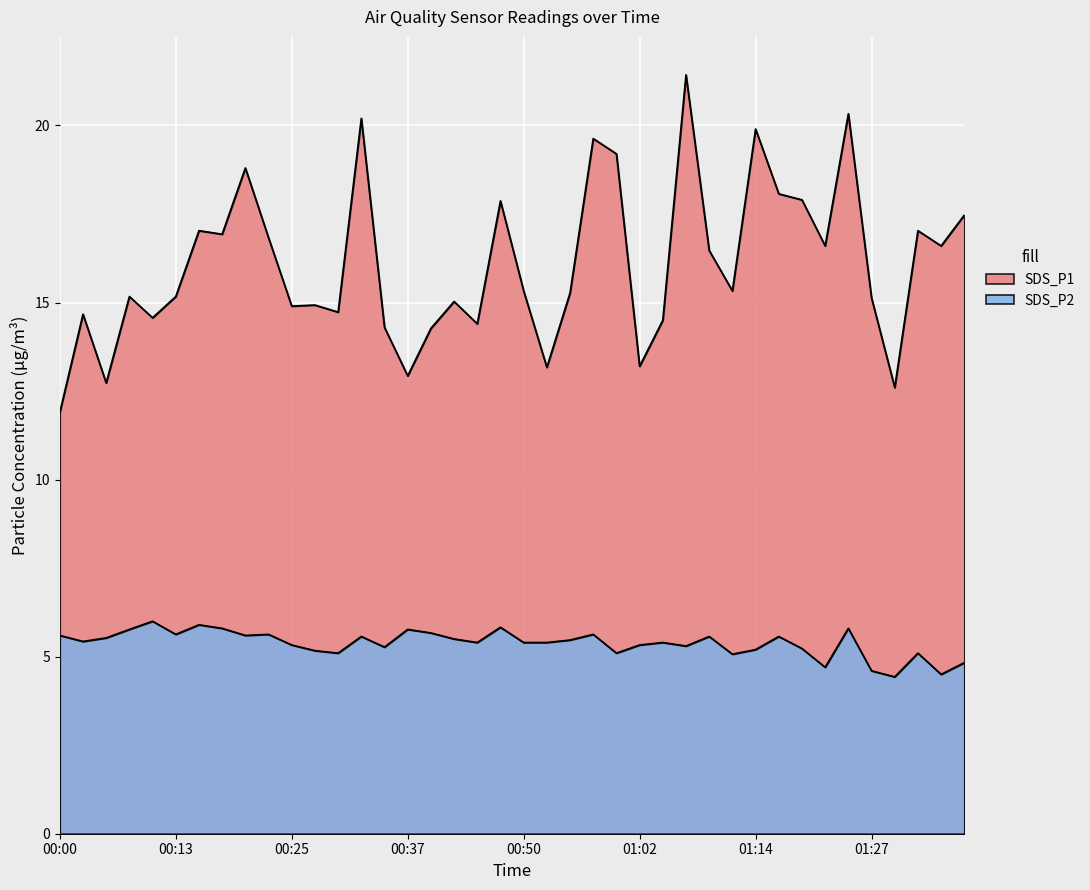

Reading left to right, list all the values displayed in this chart.

SDS_P1: 11.9	14.7	12.7	15.2	14.6	15.2	17.0	16.9	18.8	16.8	14.9	14.9	14.7	20.2	14.3	12.9	14.3	15.0	14.4	17.9	15.3	13.2	15.3	19.6	19.2	13.2	14.5	21.4	16.5	15.3	19.9	18.1	17.9	16.6	20.3	15.1	12.6	17.0	16.6	17.5
SDS_P2: 5.6	5.4	5.5	5.8	6.0	5.6	5.9	5.8	5.6	5.6	5.3	5.2	5.1	5.6	5.3	5.8	5.7	5.5	5.4	5.8	5.4	5.4	5.5	5.6	5.1	5.3	5.4	5.3	5.6	5.1	5.2	5.6	5.2	4.7	5.8	4.6	4.4	5.1	4.5	4.8